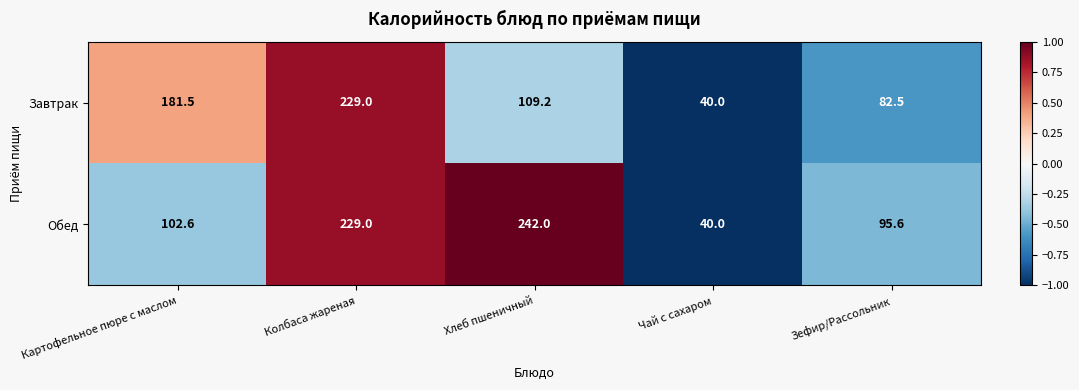

The value of Обед at Картофельное пюре с маслом is 173.1. True or false?

False